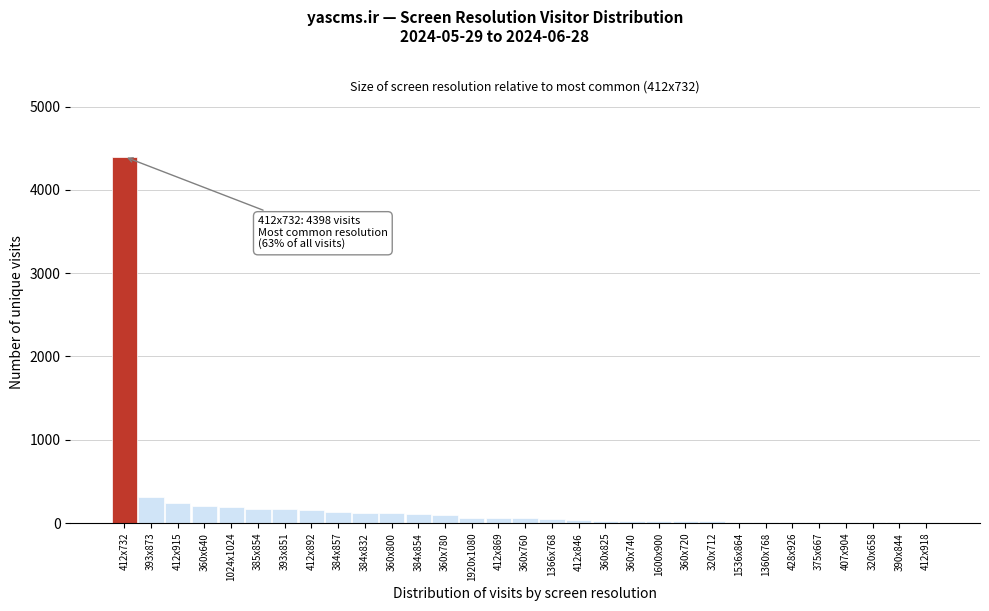

What is the sum of all values?

6928